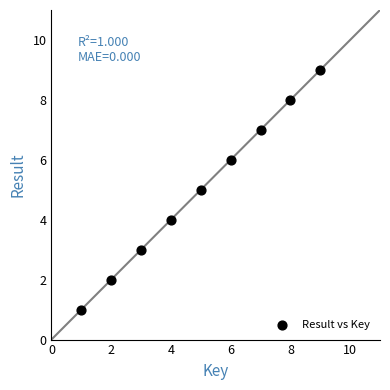

What is the average X value?

5